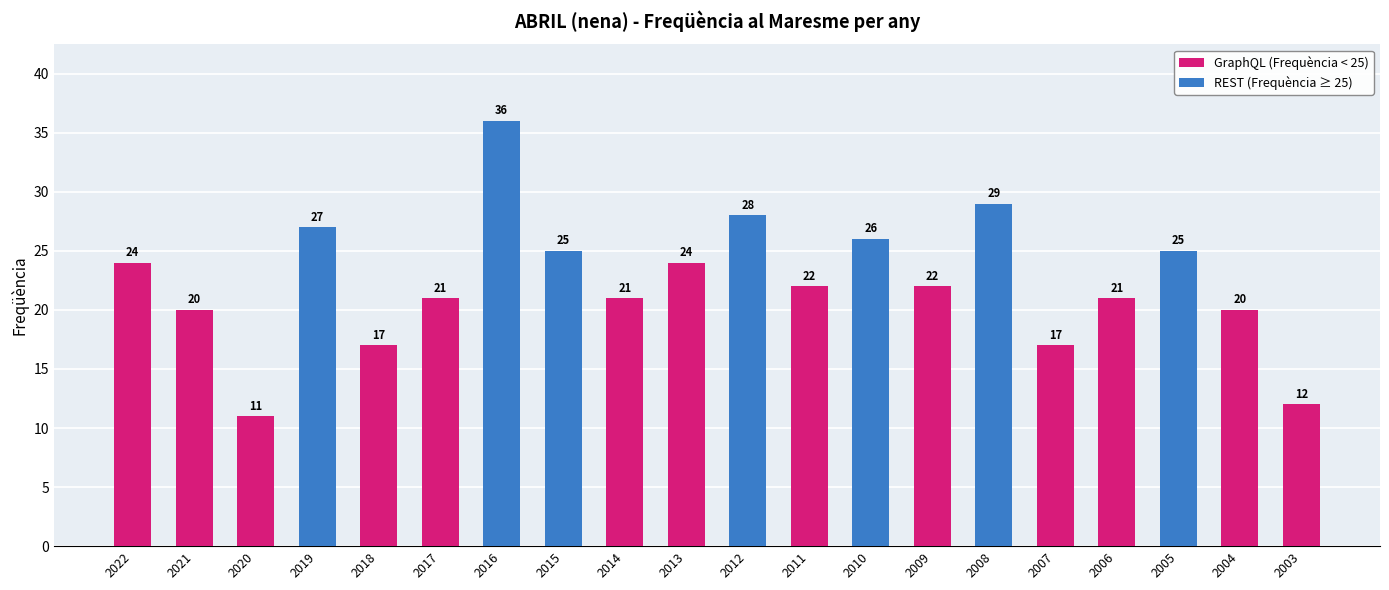

What is the difference between the second highest and minimum values?

18